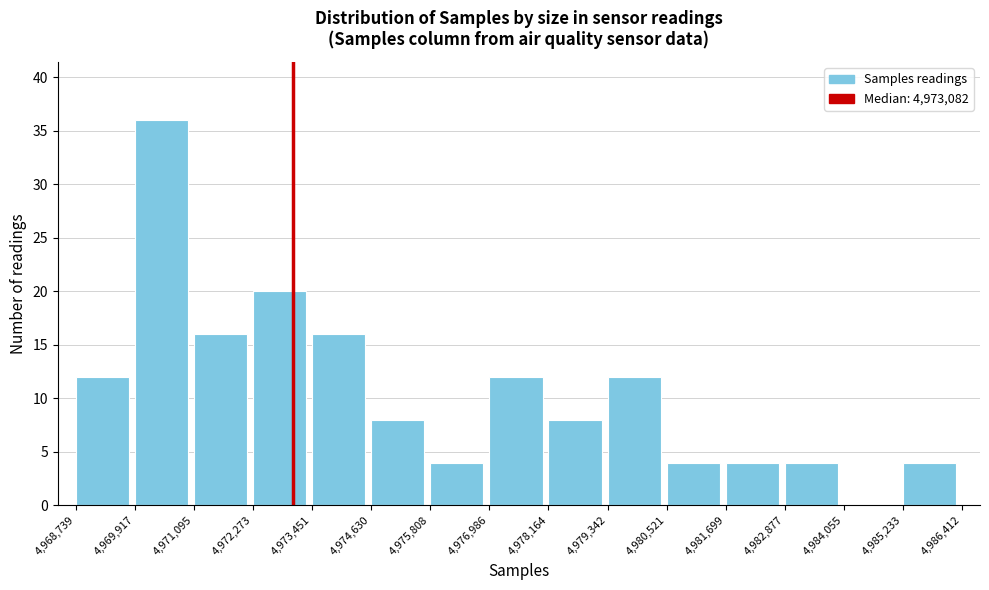

Reading left to right, list every bar in this chart as the range it spans on the x-axis followed by its height. The values are not printed on the chart, so give them approximately, as read against the axis.

4,968,739 to 4,969,917: 12
4,969,917 to 4,971,095: 36
4,971,095 to 4,972,273: 16
4,972,273 to 4,973,451: 20
4,973,451 to 4,974,630: 16
4,974,630 to 4,975,808: 8
4,975,808 to 4,976,986: 4
4,976,986 to 4,978,164: 12
4,978,164 to 4,979,342: 8
4,979,342 to 4,980,521: 12
4,980,521 to 4,981,699: 4
4,981,699 to 4,982,877: 4
4,982,877 to 4,984,055: 4
4,984,055 to 4,985,233: 0
4,985,233 to 4,986,412: 4